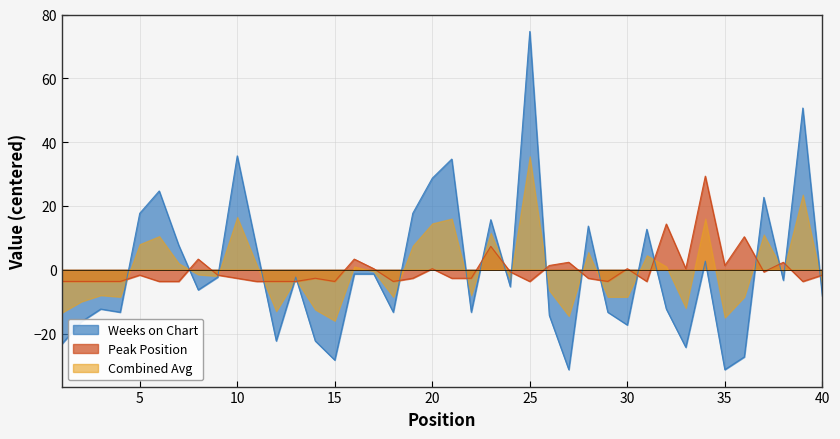

At which category is the sum across all series the highest?

25